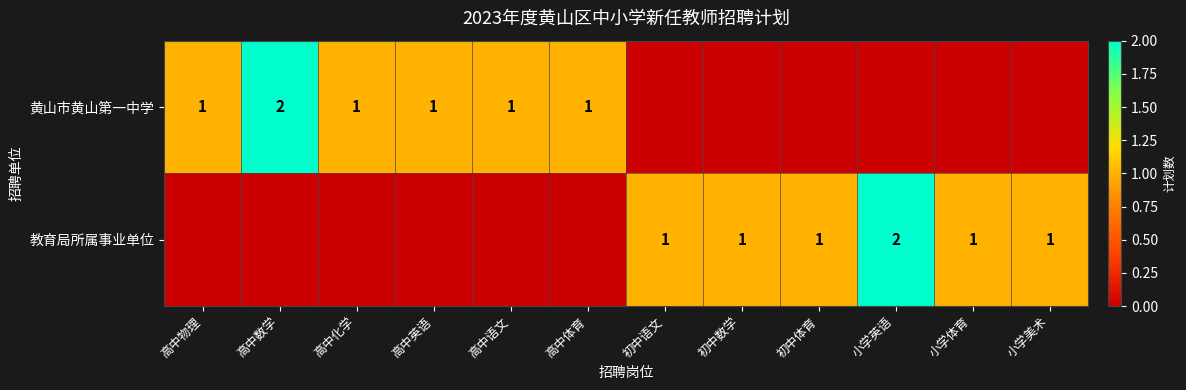

True or false: 黄山市黄山第一中学 has a value of 1 at 高中化学.

True